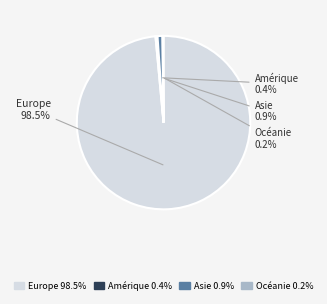

What percentage do Amérique and Europe together represent?

98.9%